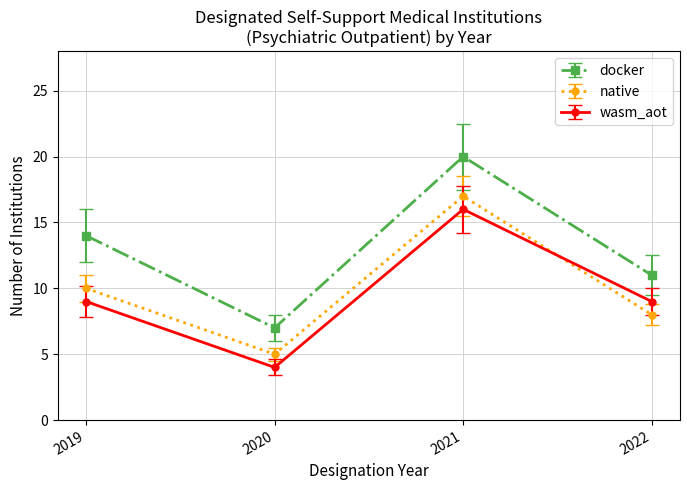

What is the smallest value displayed?

4